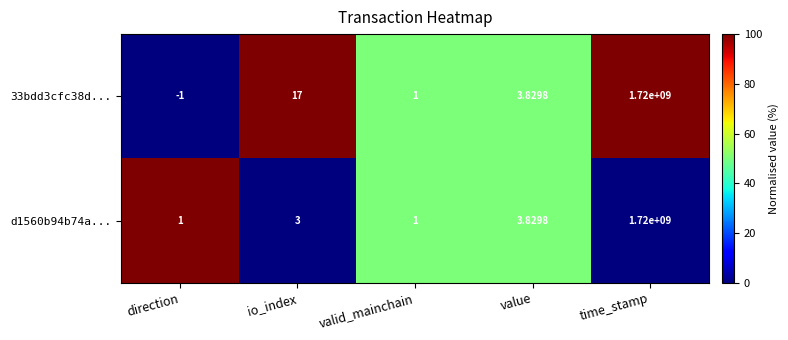

Where is 33bdd3cfc38d... nearest to the value 859999999?

io_index